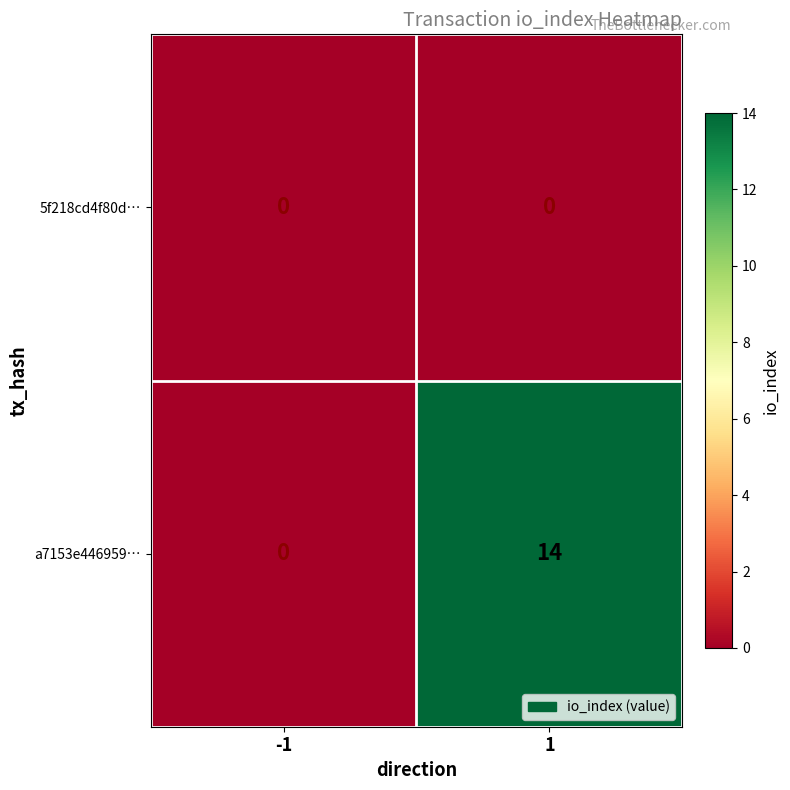

What is the spread (max minus min) of values at 1?

14